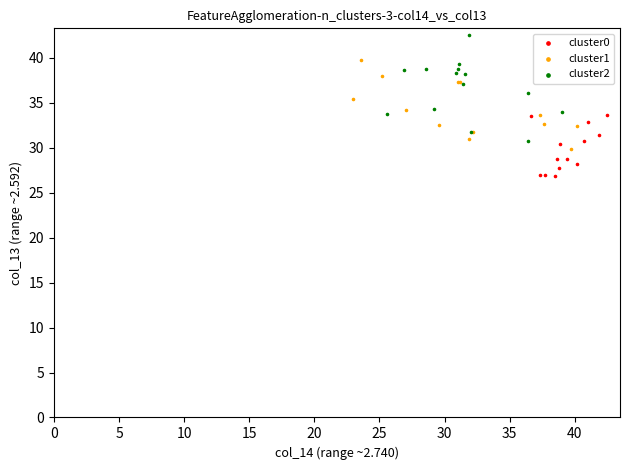

Which series contains the highest Y value?

cluster2